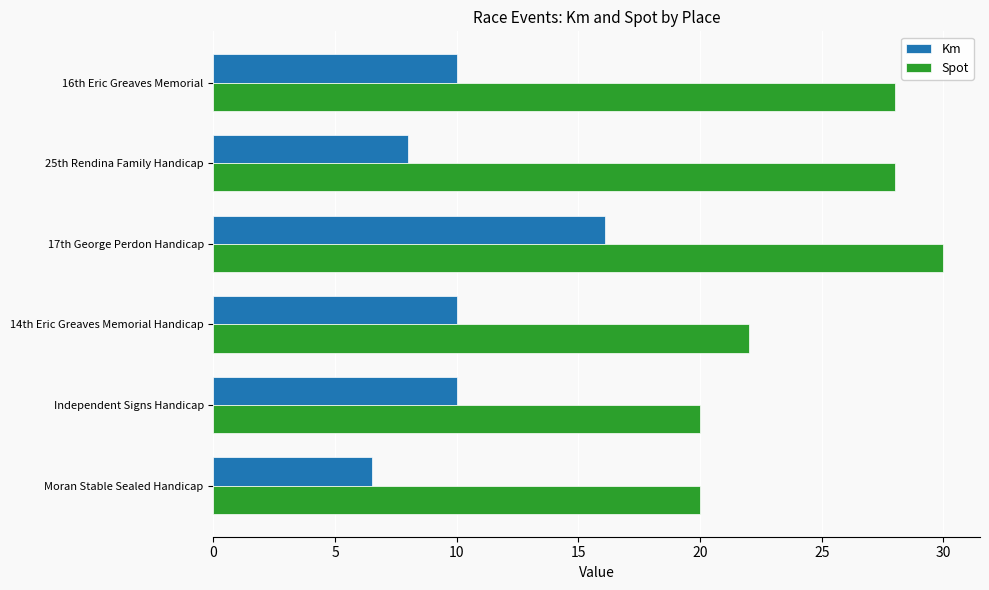

List the series in order of their peak value, lowest first.

Km, Spot